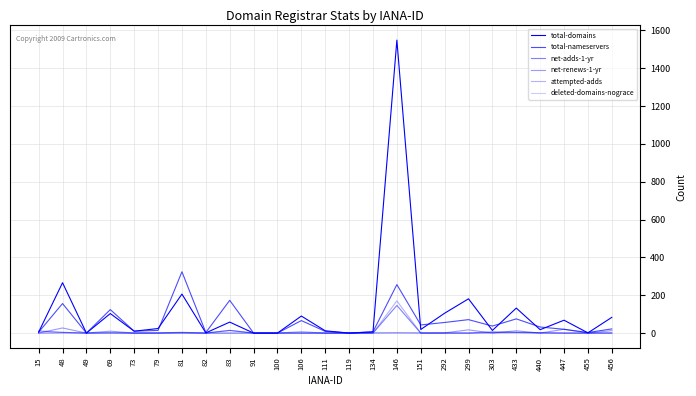

List the labels in order of net-adds-1-yr value, smallest first.

49, 73, 79, 82, 91, 100, 106, 111, 119, 134, 151, 292, 299, 447, 455, 456, 69, 81, 440, 303, 433, 48, 15, 83, 146